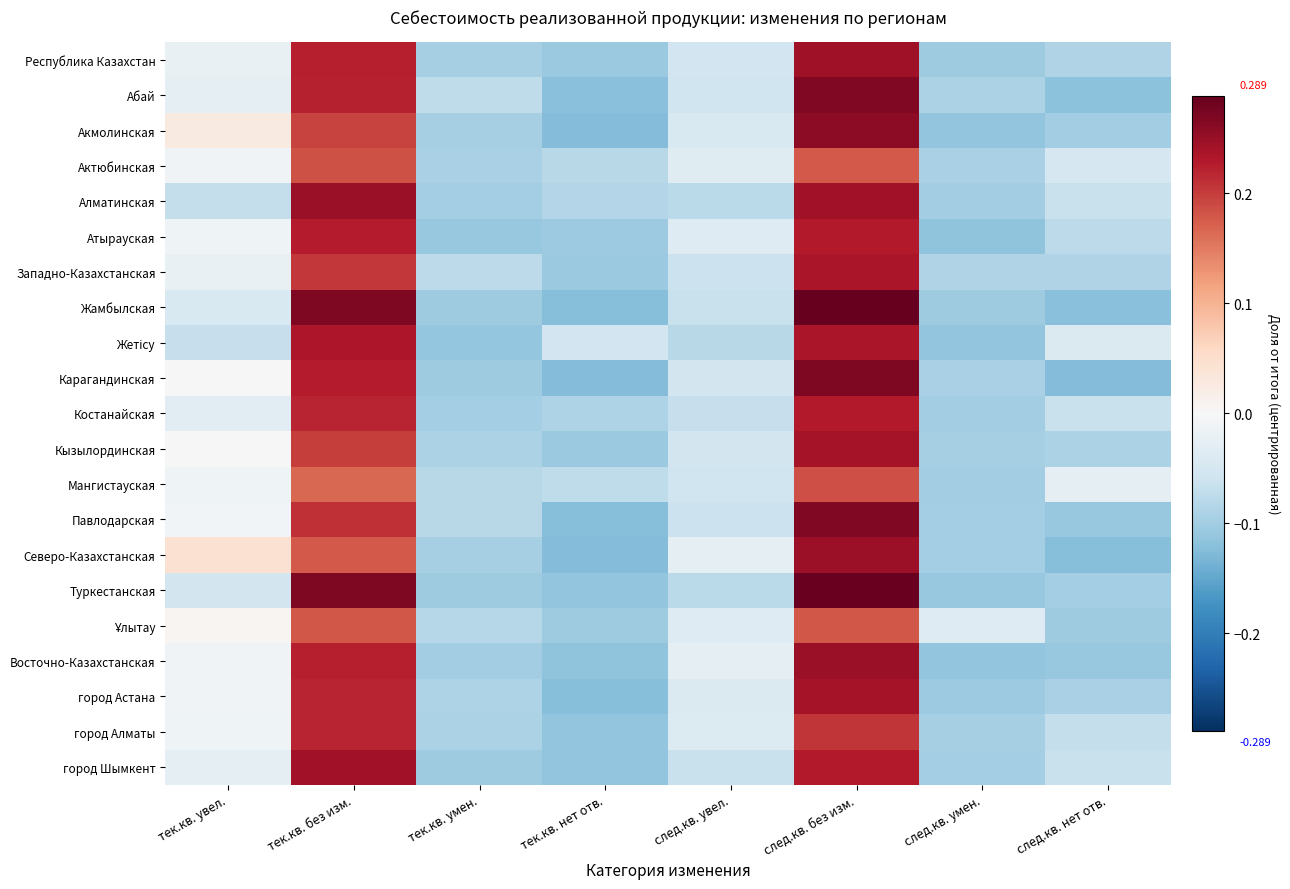

Rank the series at след.кв. нет отв. from lowest to highest value.

Карагандинская, Северо-Казахстанская, Жамбылская, Абай, Восточно-Казахстанская, Павлодарская, Ұлытау, Акмолинская, Туркестанская, город Астана, Кызылординская, Республика Казахстан, Западно-Казахстанская, Атырауская, город Алматы, Алматинская, город Шымкент, Костанайская, Актюбинская, Жетісу, Мангистауская